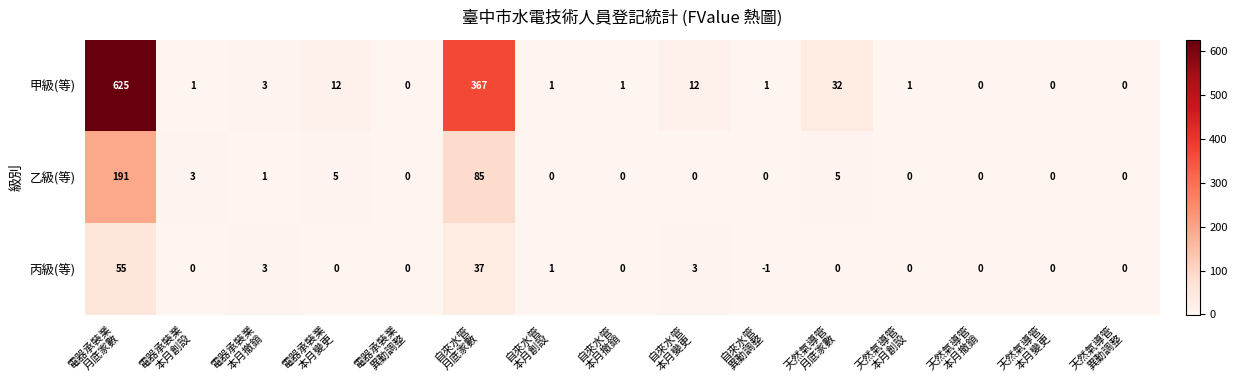

Which series has the widest spread of values?

甲級(等)